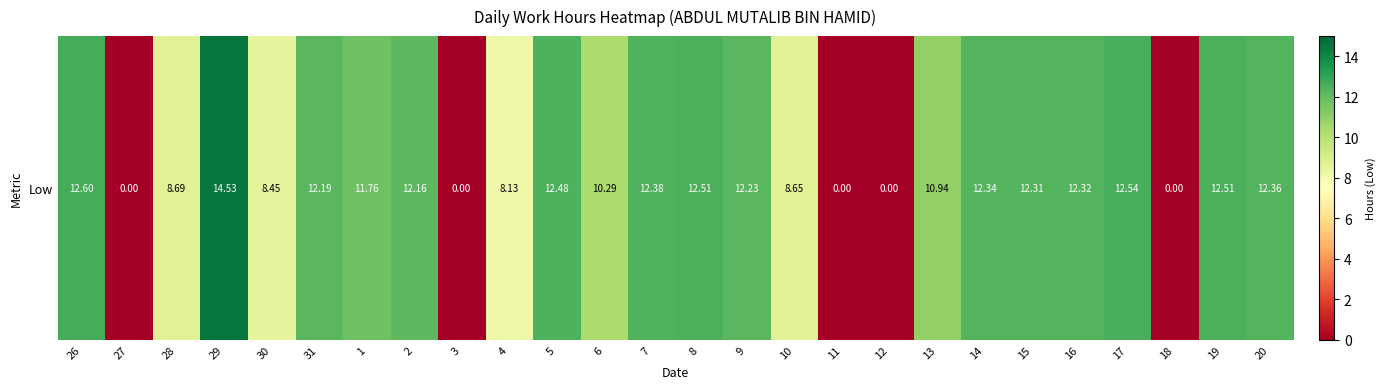

Reading left to right, list all the values displayed in this chart.

26=12.6	27=0.0	28=8.7	29=14.5	30=8.4	31=12.2	1=11.8	2=12.2	3=0.0	4=8.1	5=12.5	6=10.3	7=12.4	8=12.5	9=12.2	10=8.7	11=0.0	12=0.0	13=10.9	14=12.3	15=12.3	16=12.3	17=12.5	18=0.0	19=12.5	20=12.4